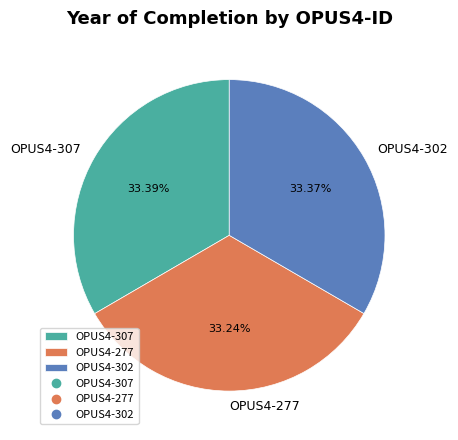

To the nearest percent, what is the combined percentage of OPUS4-277 and OPUS4-307?

67%